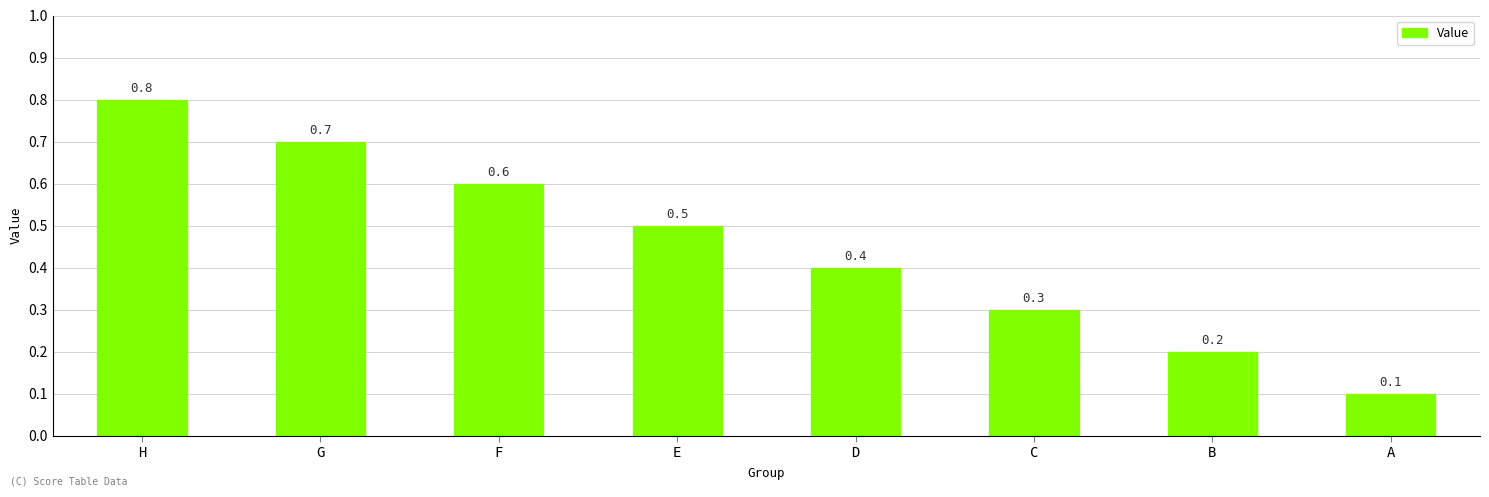

Which label corresponds to the largest value in the chart?

H